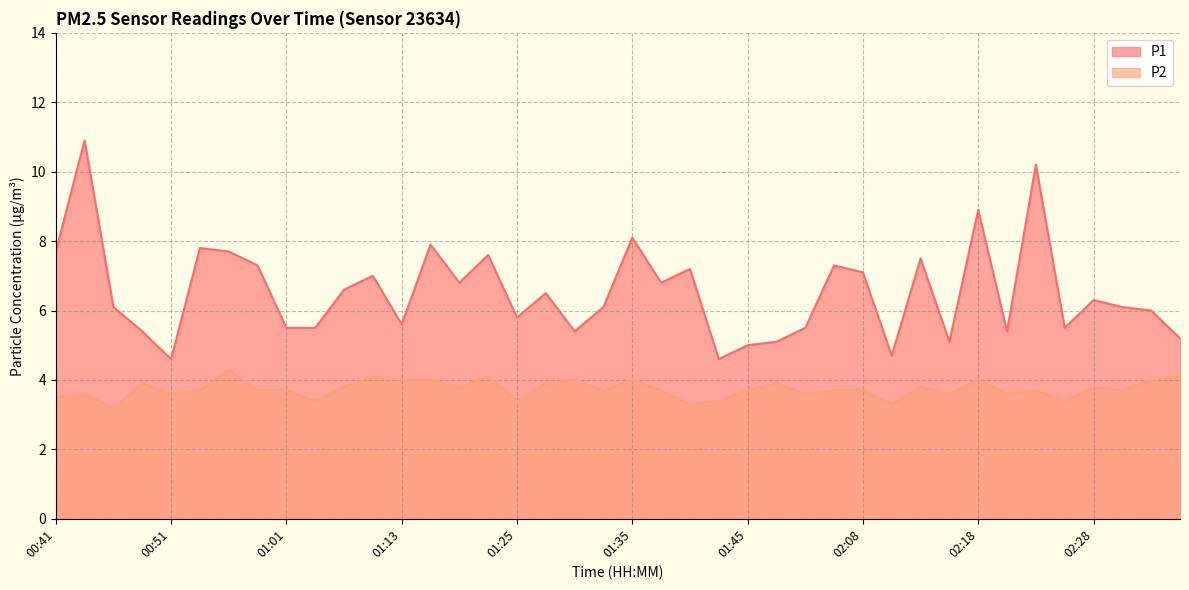

Does the chart have visible grid lines?

Yes